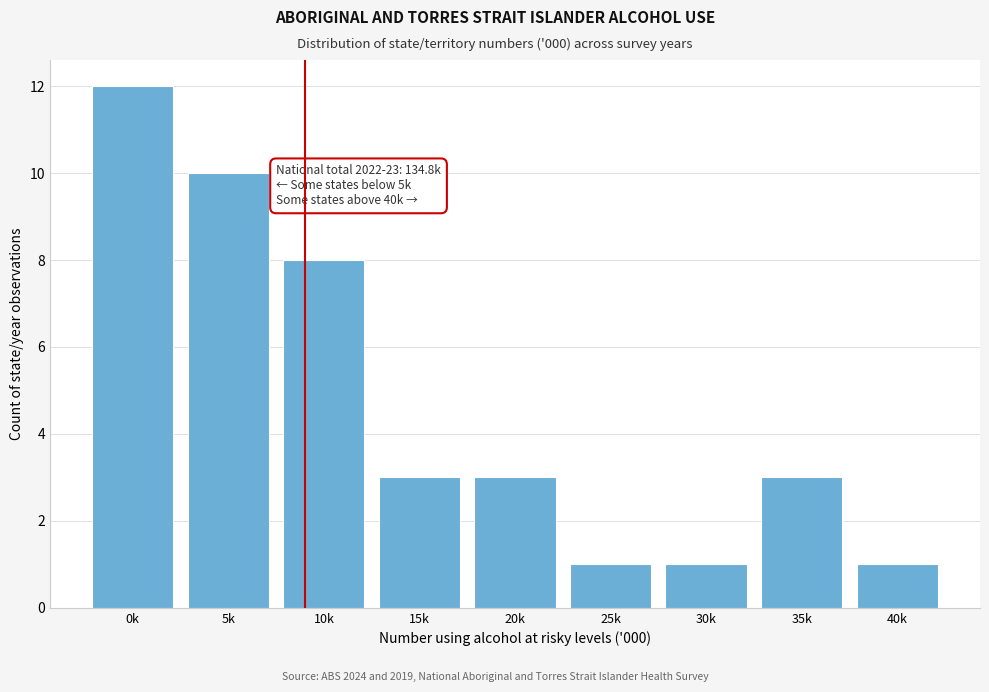

Reading left to right, list all the values displayed in this chart.

12	10	8	3	3	1	1	3	1